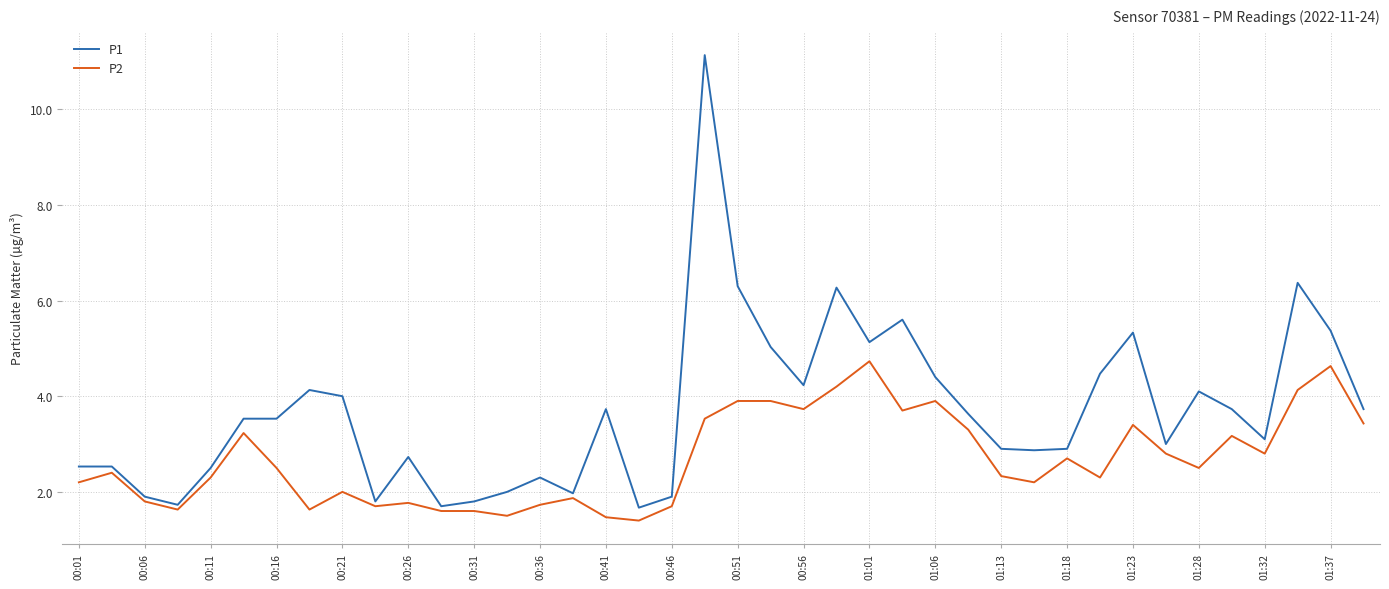

What is the maximum value shown in the chart?

11.1